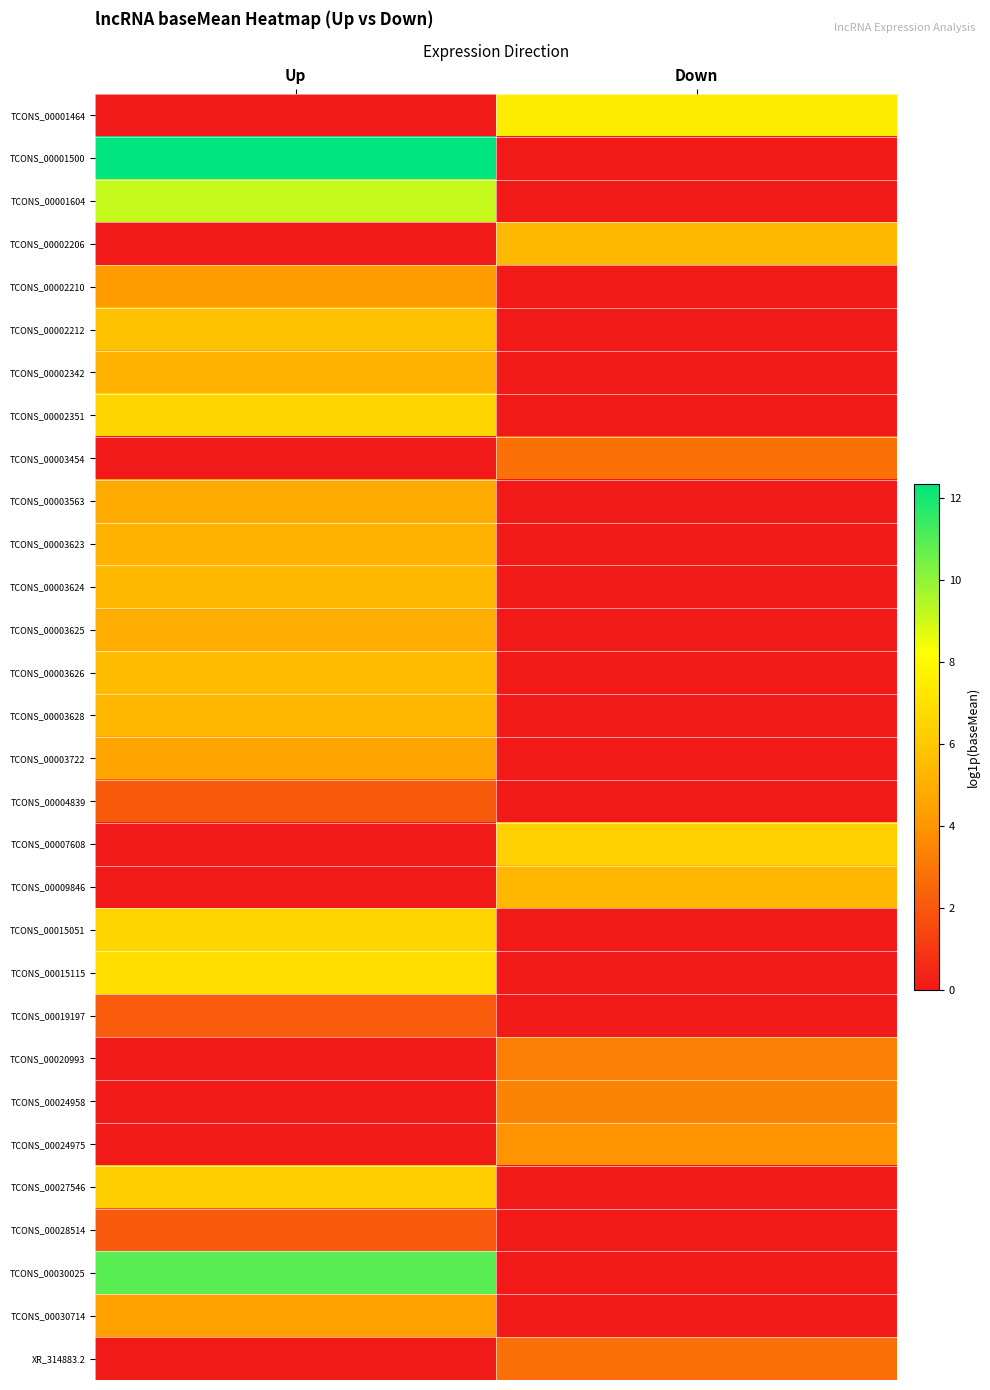

What is the difference between the highest and lowest values at Down?

7.5